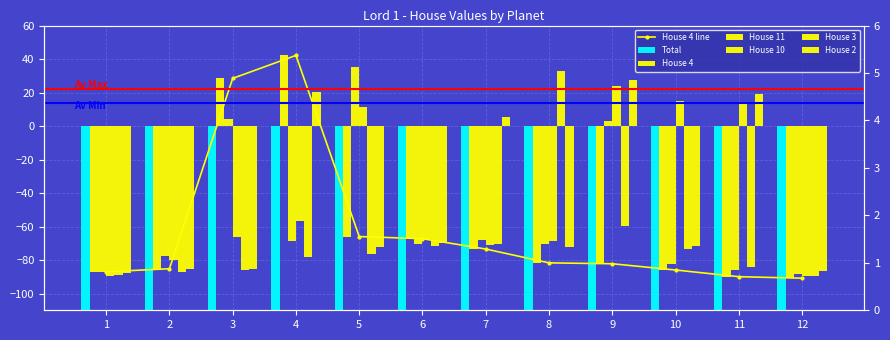

Is it true that House 3 equals -73.4 at 10?

True